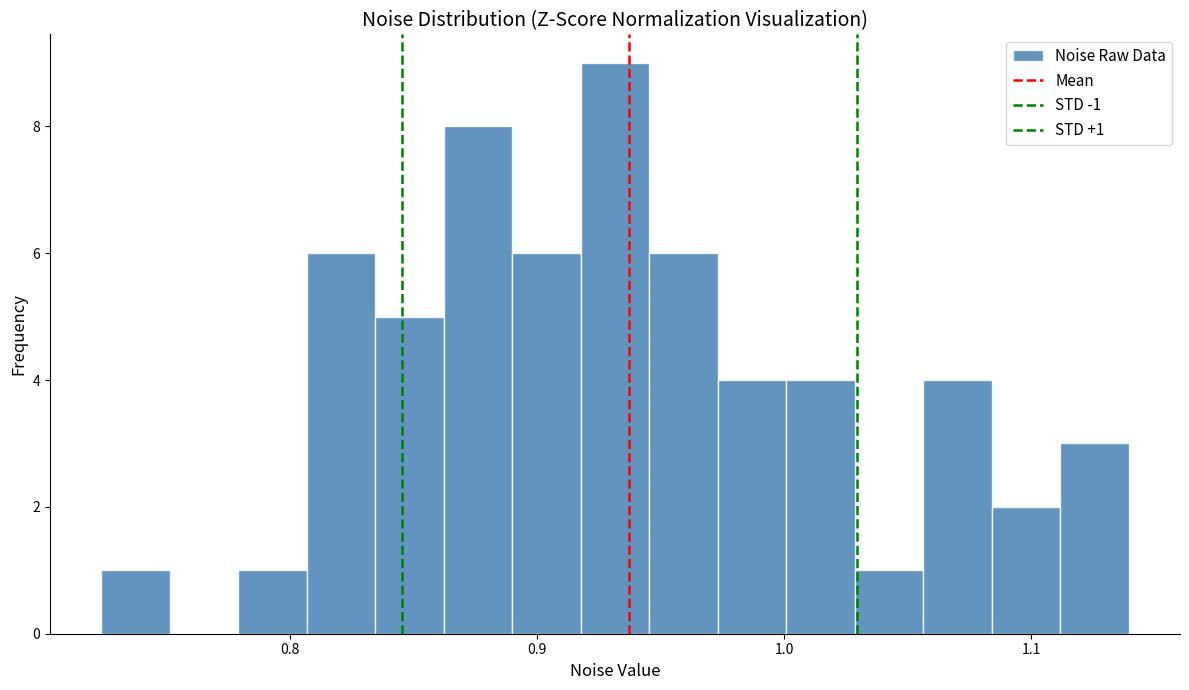

Around what value on the x-axis is the tallest bar? Give the approximate position of its centre, as read against the axis.

0.93